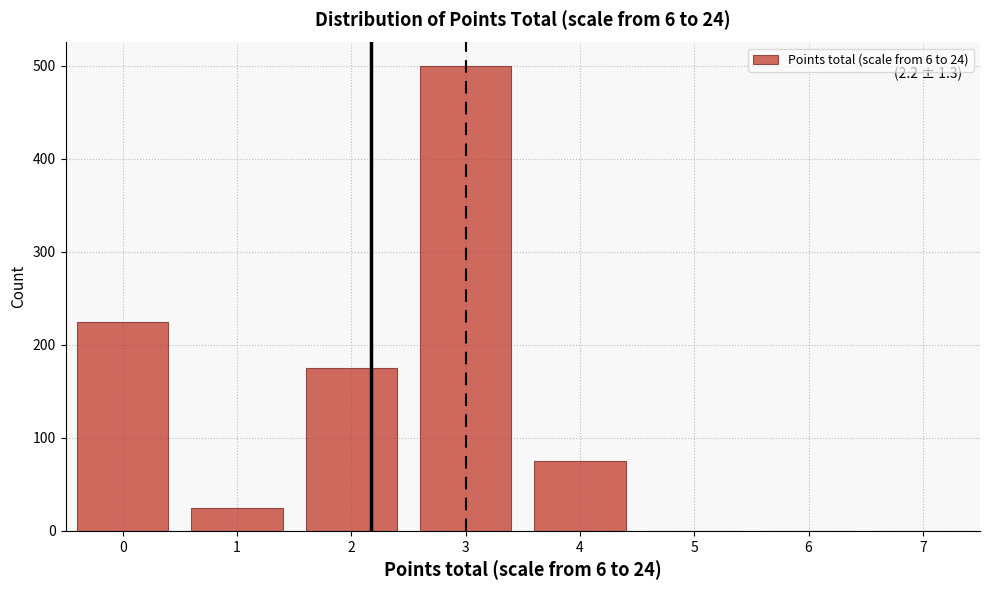

Over which range of the x-axis is the bar tallest?

2.5 to 3.5